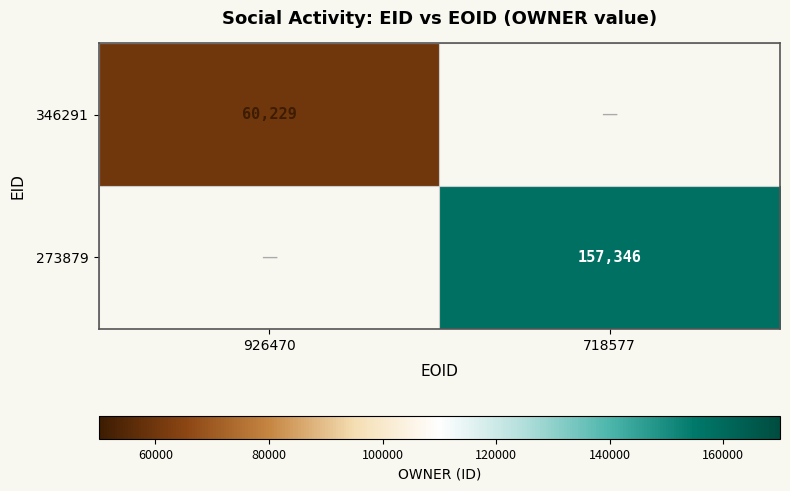

True or false: 346291 has a value of 31060 at 926470.

False